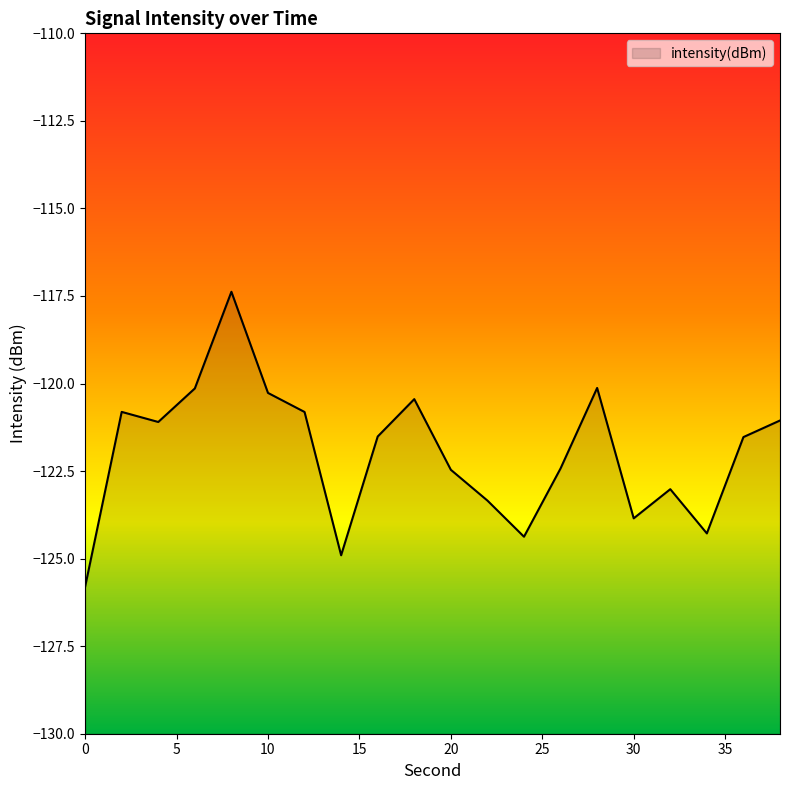

True or false: the data shows -123.3 at 22.

True